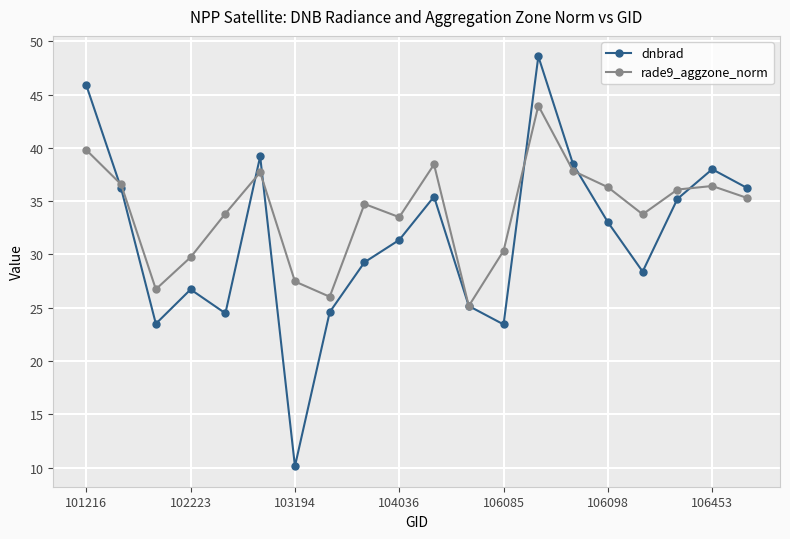

Which series has the largest total across all categories?

rade9_aggzone_norm